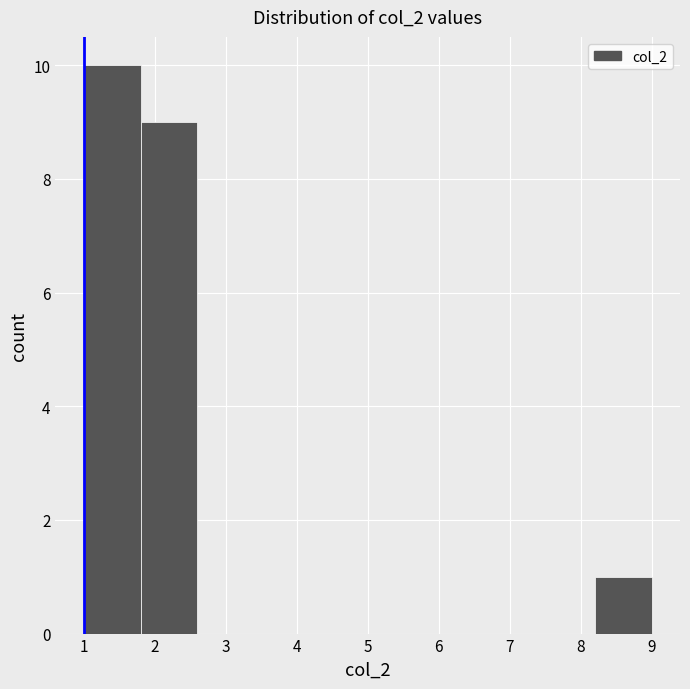

Reading left to right, transcribe this chart: for each bar, give the range it covers on the x-axis and its height. The values are not printed on the chart, so give them approximately, as read against the axis.

1.0 to 1.8: 10
1.8 to 2.6: 9
2.6 to 3.4: 0
3.4 to 4.2: 0
4.2 to 5.0: 0
5.0 to 5.8: 0
5.8 to 6.6: 0
6.6 to 7.4: 0
7.4 to 8.2: 0
8.2 to 9.0: 1